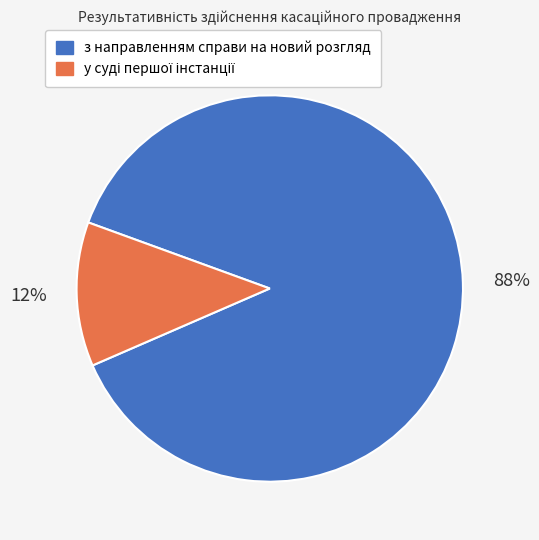

What percentage is the з направленням справи на новий розгляд slice, to the nearest percent?

88%